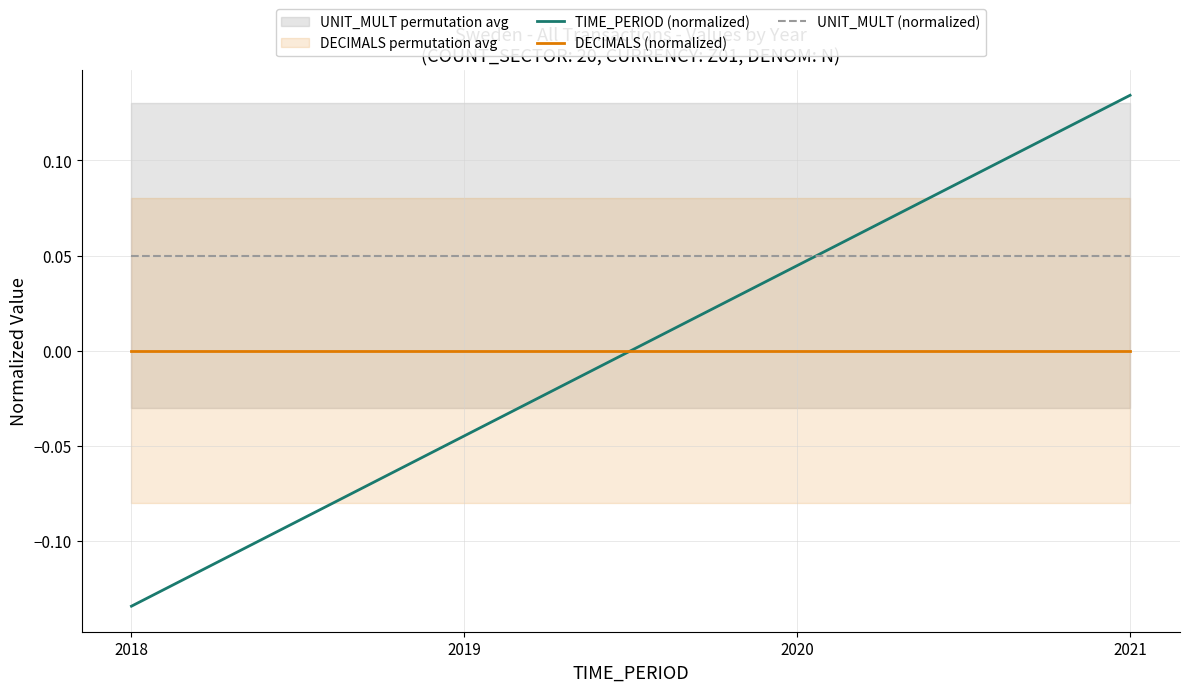

Reading right to left, extract all data points from this chart.

TIME_PERIOD (normalized): 2021=0.1	2020=0.0	2019=-0.0	2018=-0.1
DECIMALS (normalized): 2021=0.0	2020=0.0	2019=0.0	2018=0.0
UNIT_MULT (normalized): 2021=0.1	2020=0.1	2019=0.1	2018=0.1